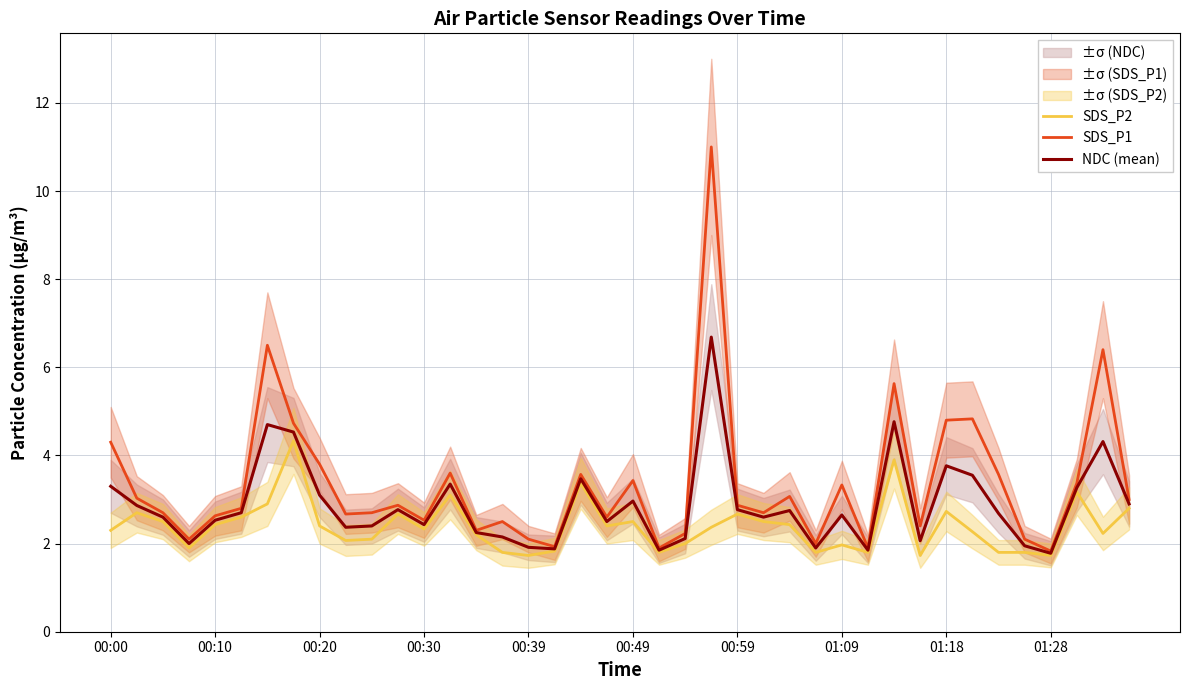

What is the lowest value of the SDS_P1 series?

1.8